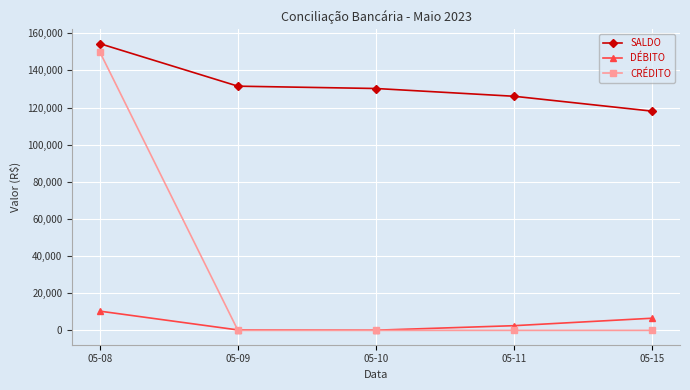

Which series has the largest total across all categories?

SALDO